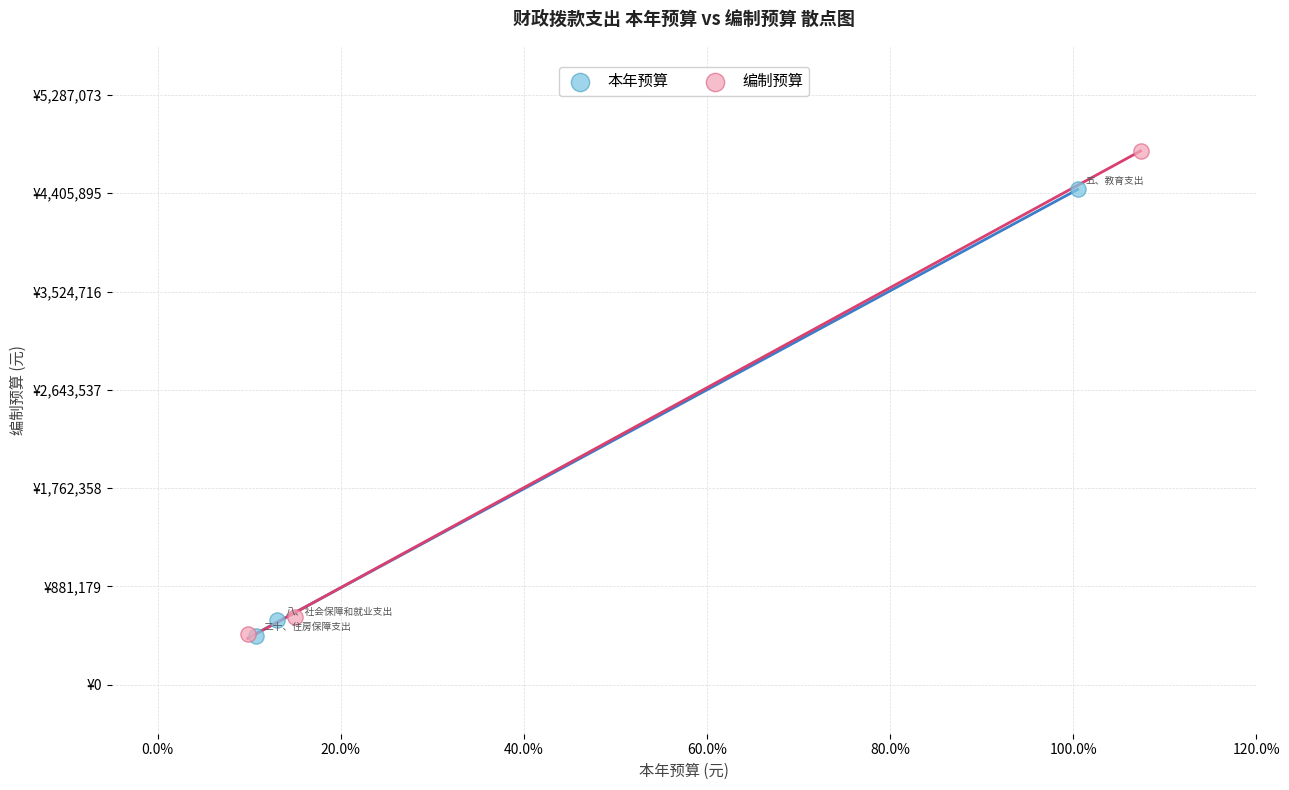

Which series reaches the maximum Y coordinate?

编制预算